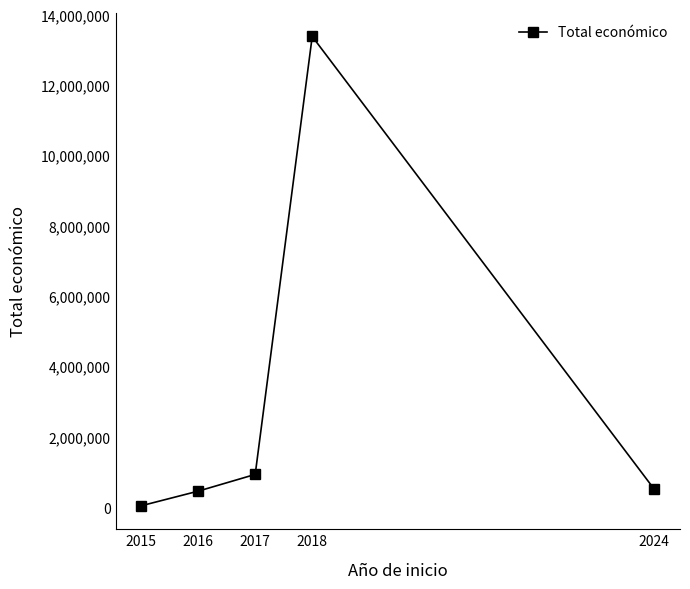

True or false: the data has more than 2 interior local peaks.

False